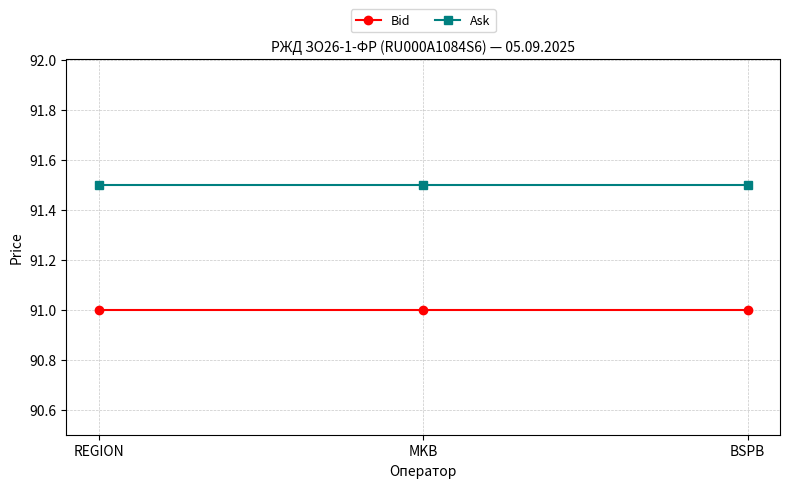

Is it true that Ask equals 153.2 at BSPB?

False